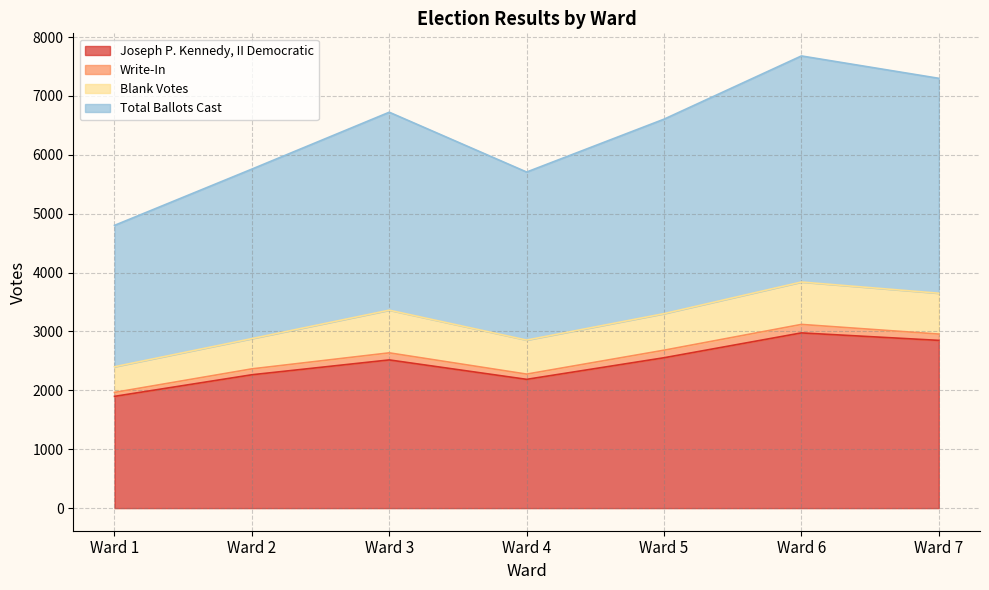

Between Ward 3 and Ward 7, which series saw the biggest shift?

Joseph P. Kennedy, II Democratic